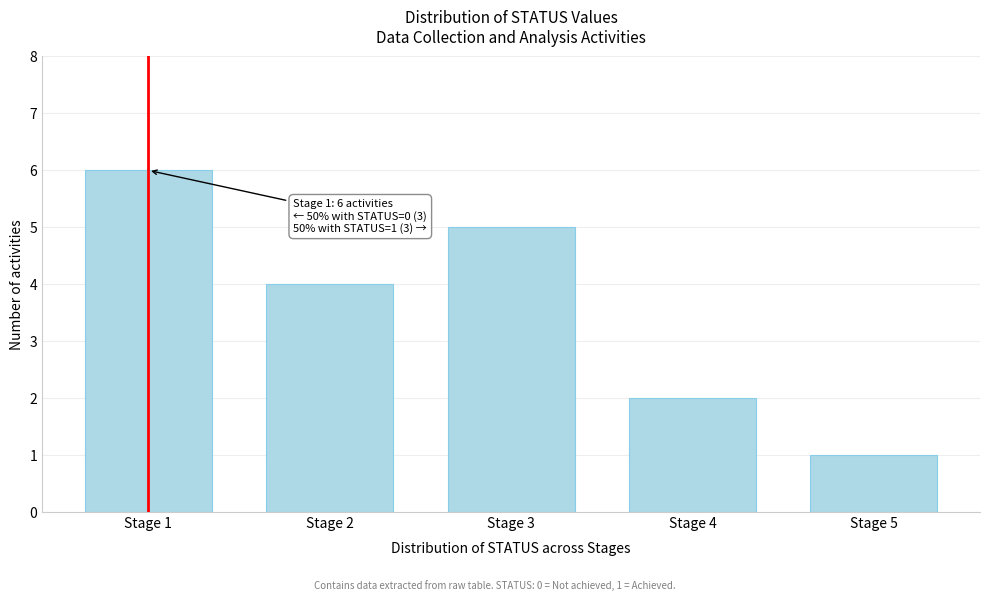

Reading right to left, list all the values displayed in this chart.

Stage 5=1	Stage 4=2	Stage 3=5	Stage 2=4	Stage 1=6